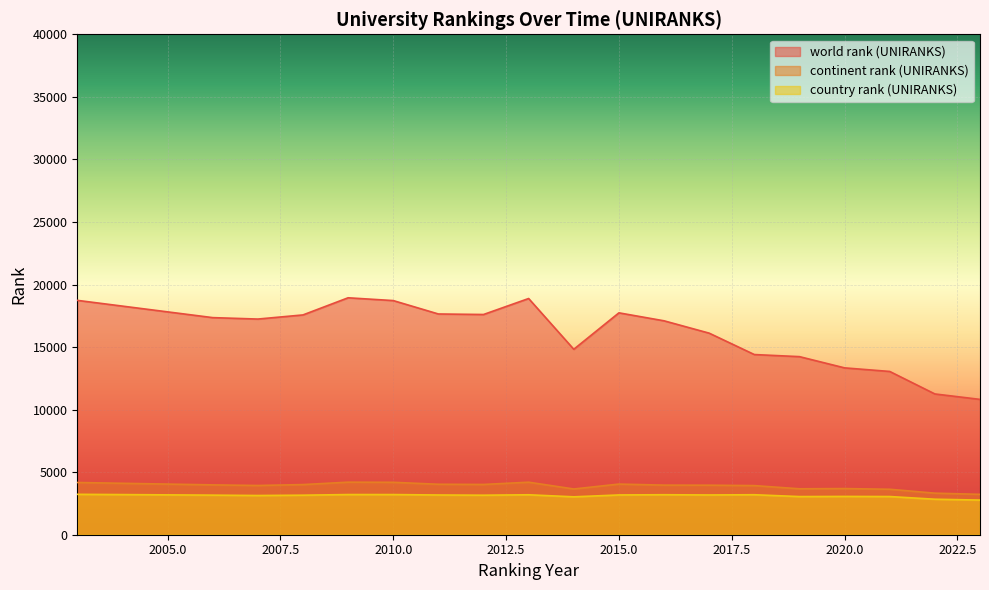

What is the value of the country rank (UNIRANKS) point at the 19th from the left?

2769